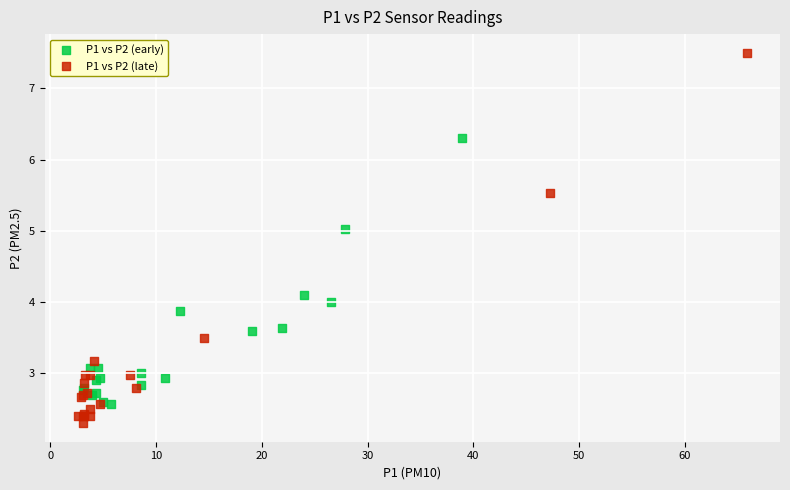

Which series reaches the maximum Y coordinate?

P1 vs P2 (late)